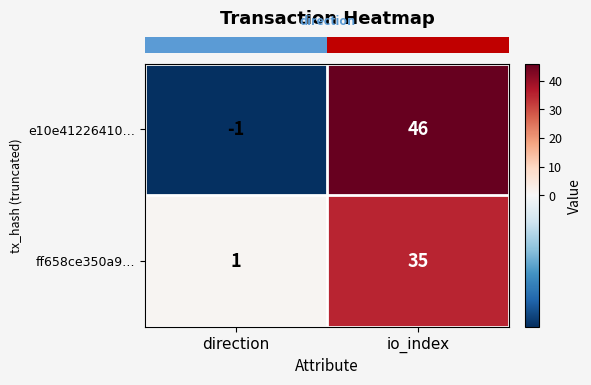

Reading right to left, transcribe all the data shown in this chart.

e10e41226410…: 46	-1
ff658ce350a9…: 35	1